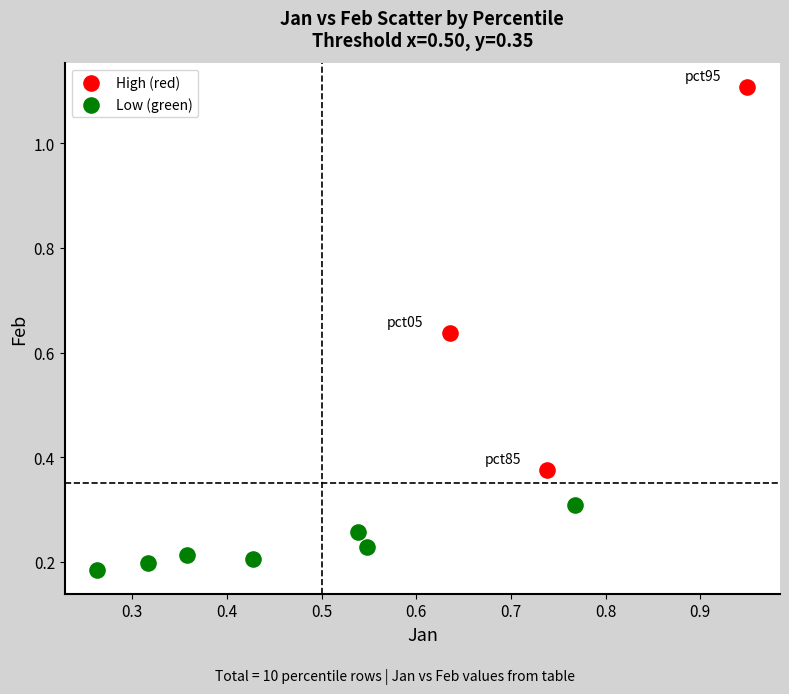

Which series reaches the minimum Y coordinate?

Low (green)